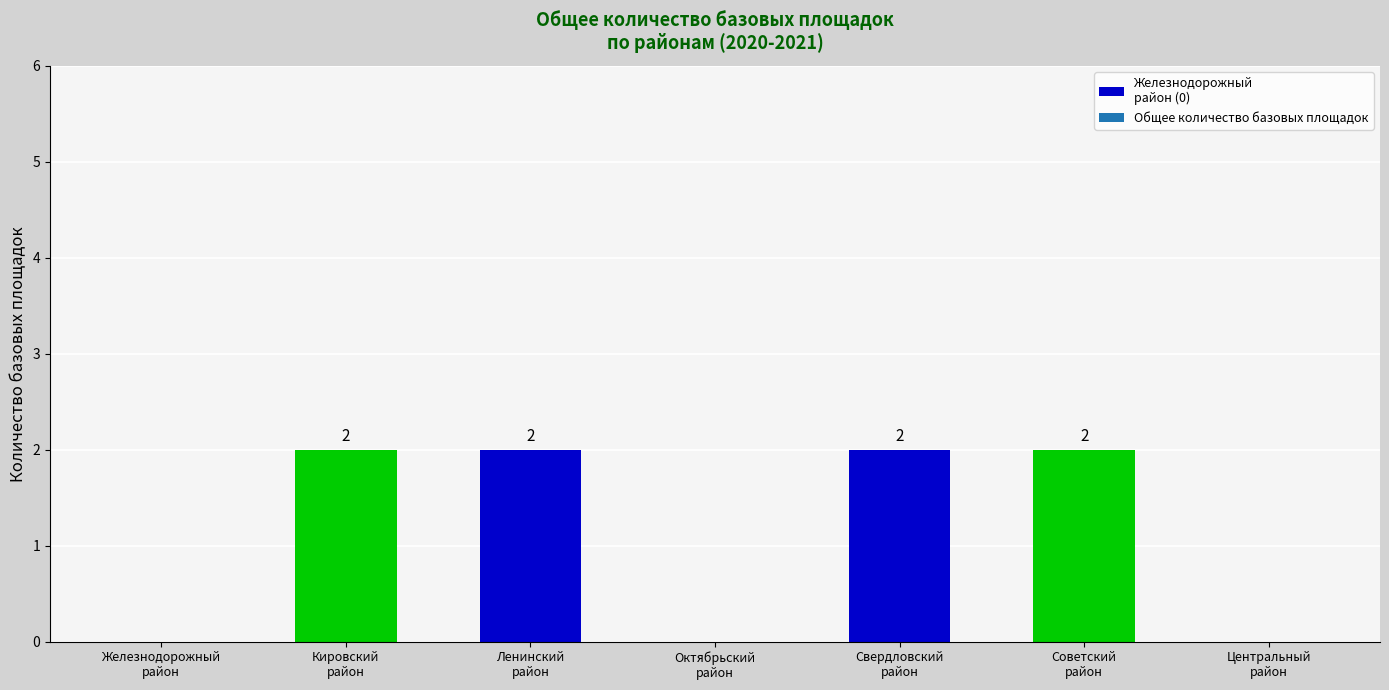

Which label corresponds to the largest value in the chart?

Кировский
район